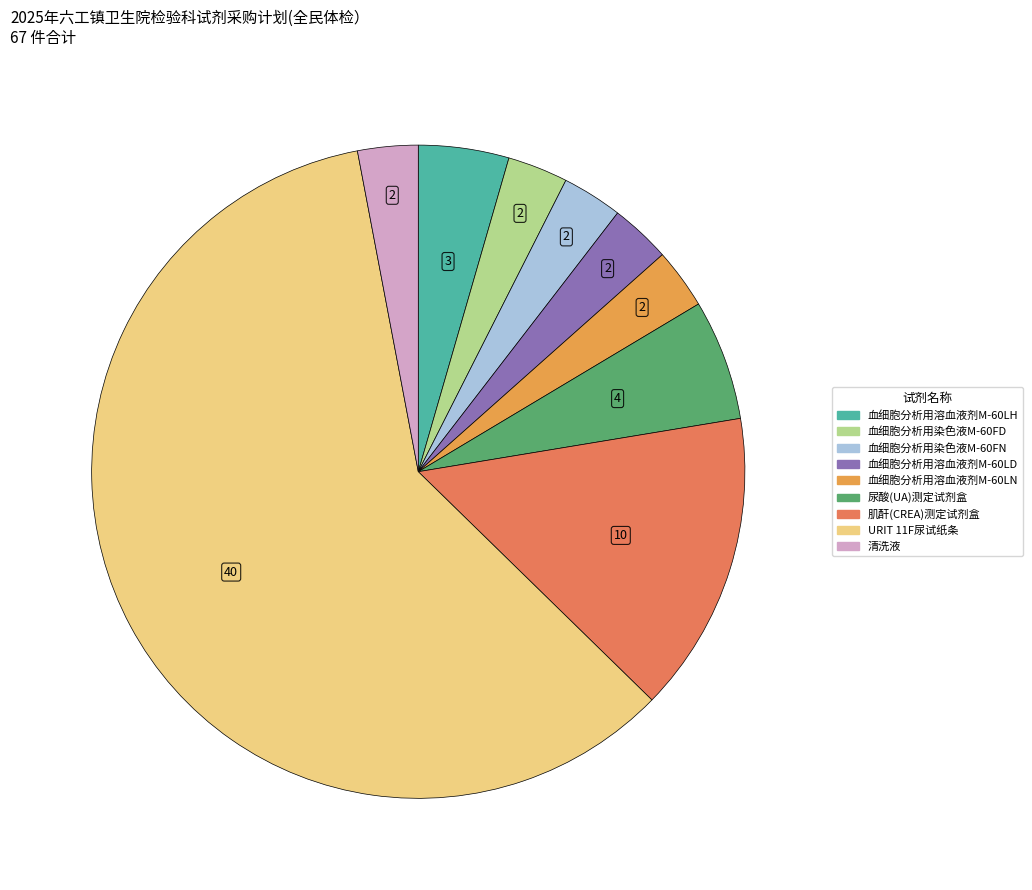

Between 尿酸(UA)测定试剂盒 and 血细胞分析用溶血液剂M-60LN, which is larger?

尿酸(UA)测定试剂盒